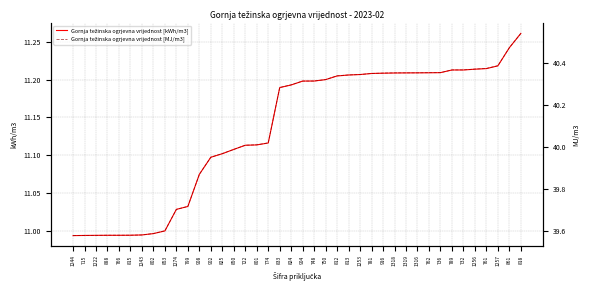

What is the label of the 29th point from the left?

1318